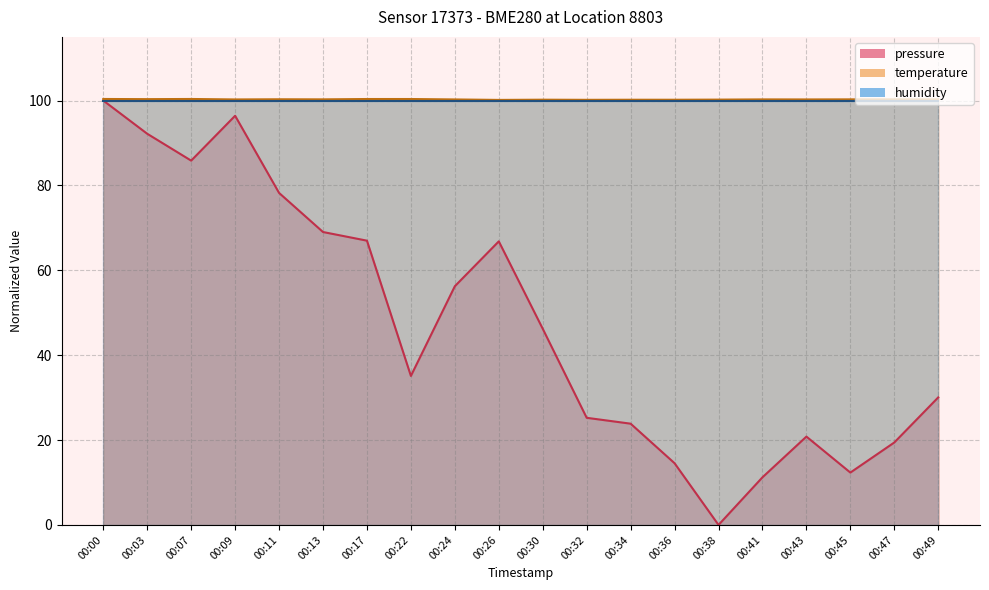

True or false: pressure and temperature intersect in this chart.

False